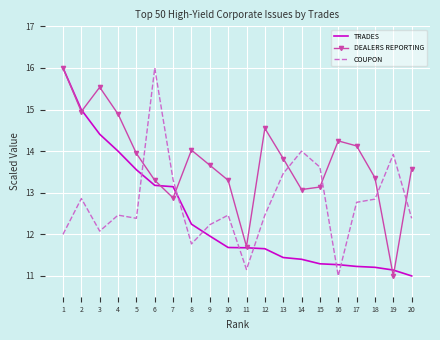

The COUPON series shows 12.5 at 4. True or false?

True